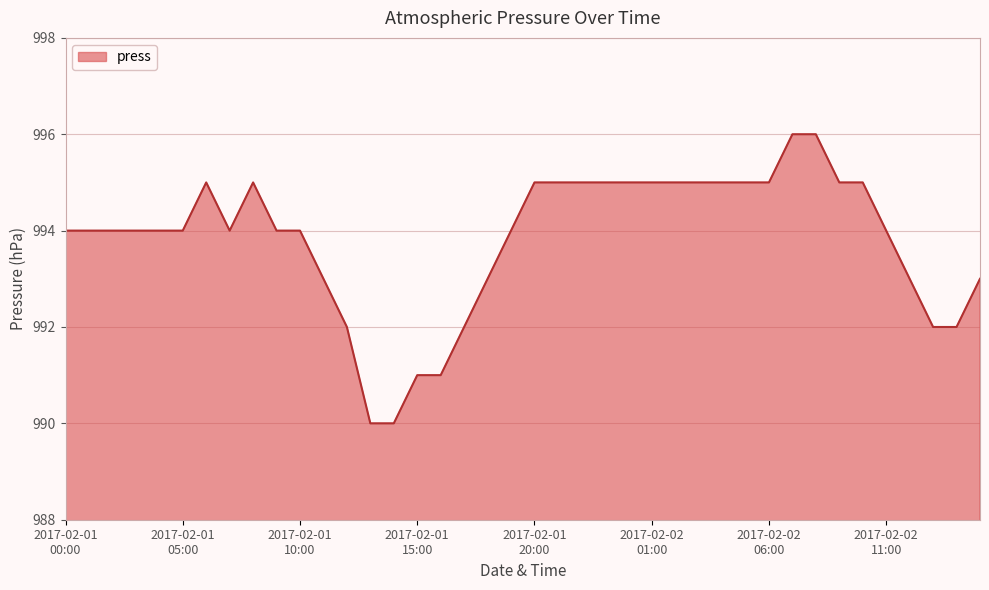

What is the smallest value displayed?

990